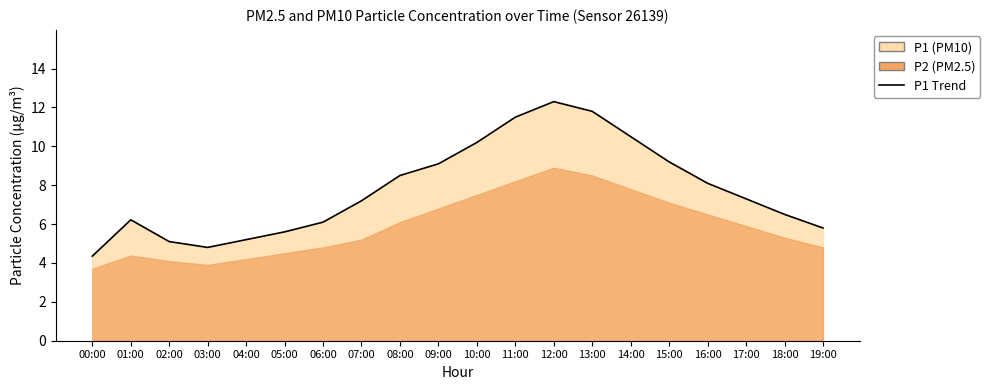

What is the value of the 11th point from the left?

10.2